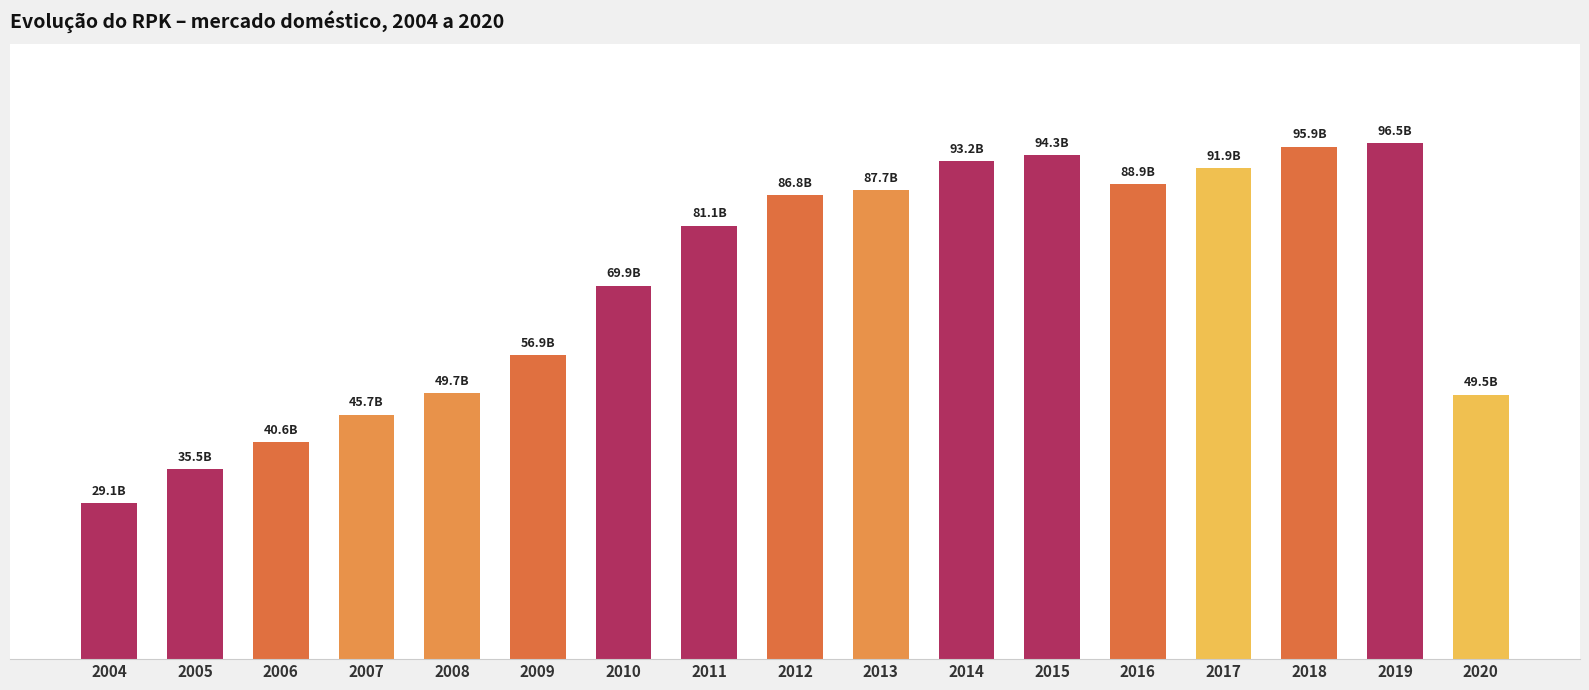

Reading right to left, what are all the values shown in this chart?

49488276115	96480222005	95870547760	91857578322	88893261080	94278874136	93184223186	87740556915	86771537673	81103604887	69861966491	56862869334	49714392161	45749568594	40566192052	35548754978	29126812097